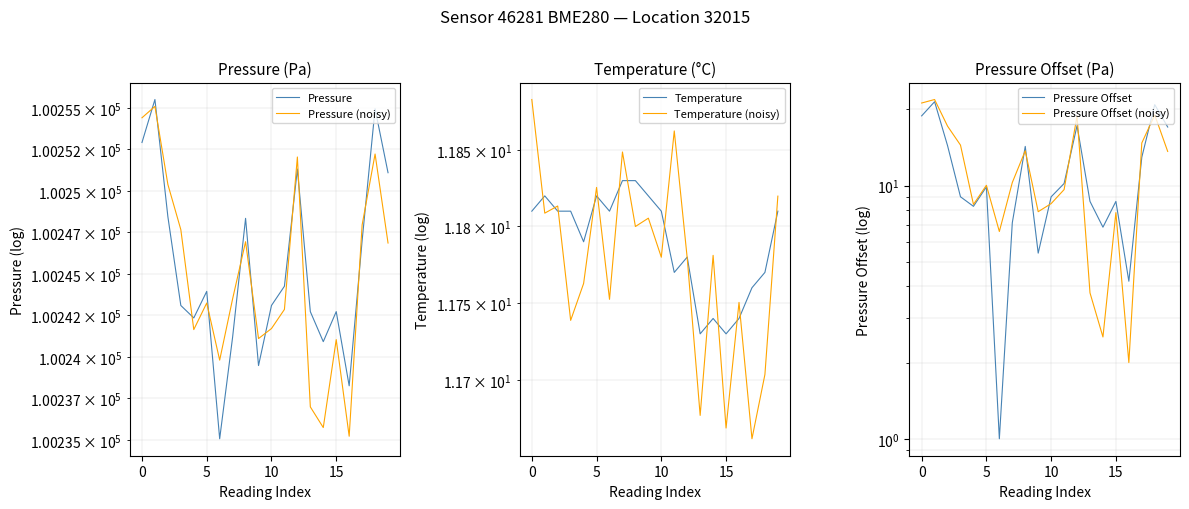

How many series are shown in this chart?

6